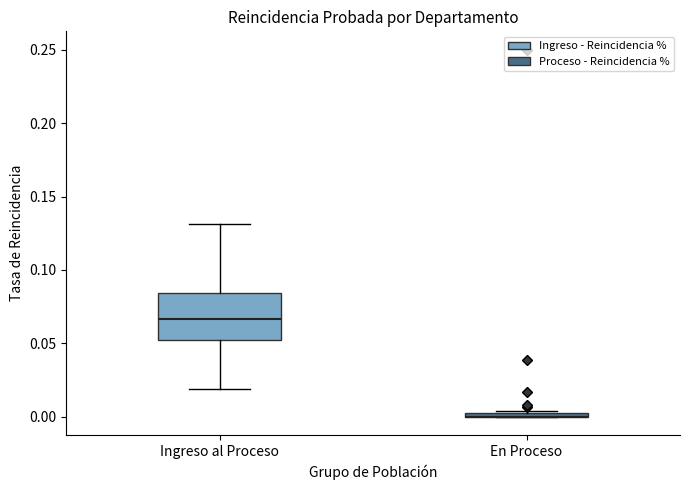

Where is the upper edge of the box for Ingreso al Proceso on the y-axis? The values are not printed on the chart, so give them approximately, as read against the axis.

0.085